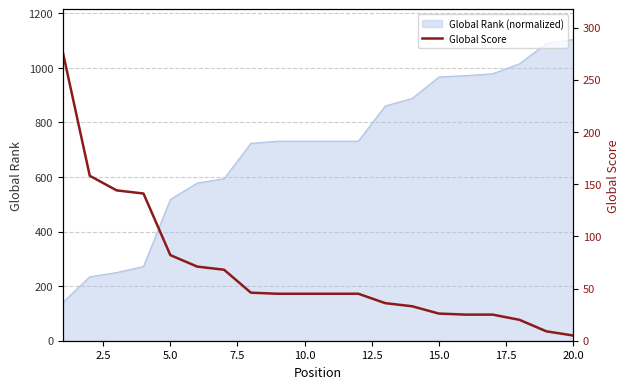

What is the highest value of the Global Rank (normalized) series?

1104.0